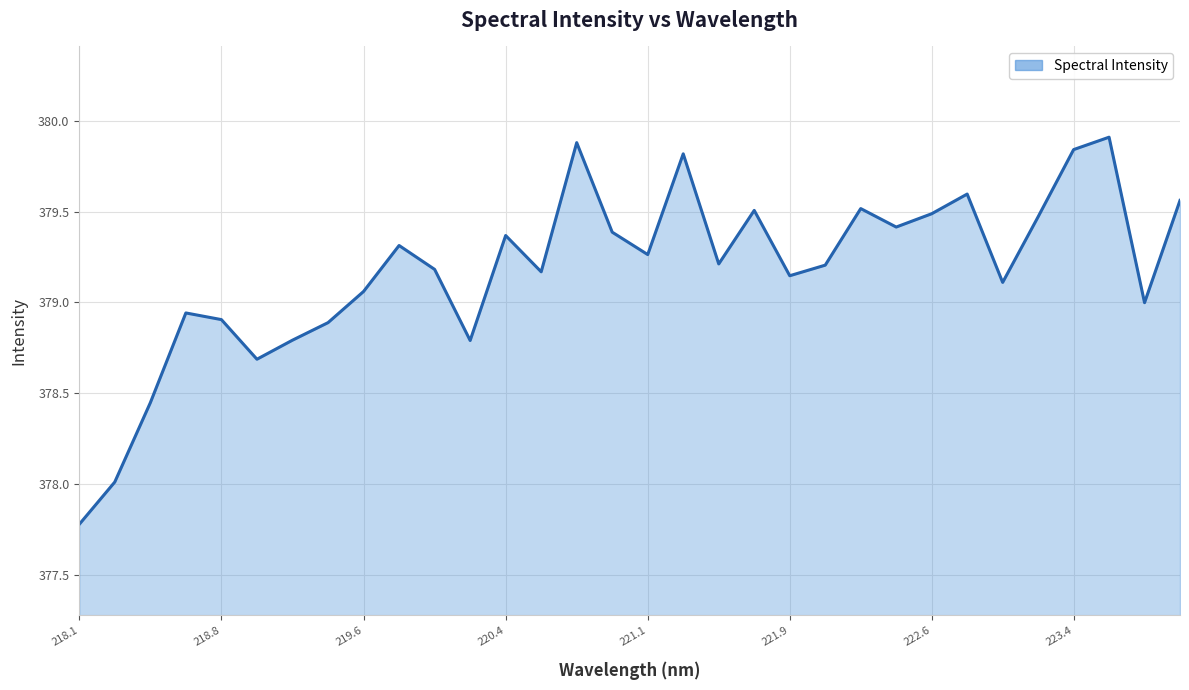

What is the maximum value shown in the chart?

379.9